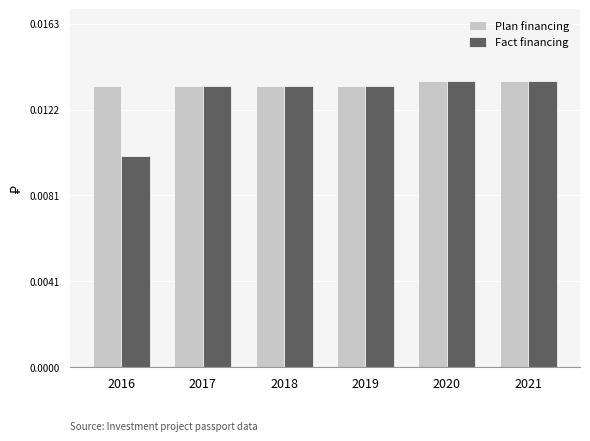

At how many categories does at least one series exceed 0?

6